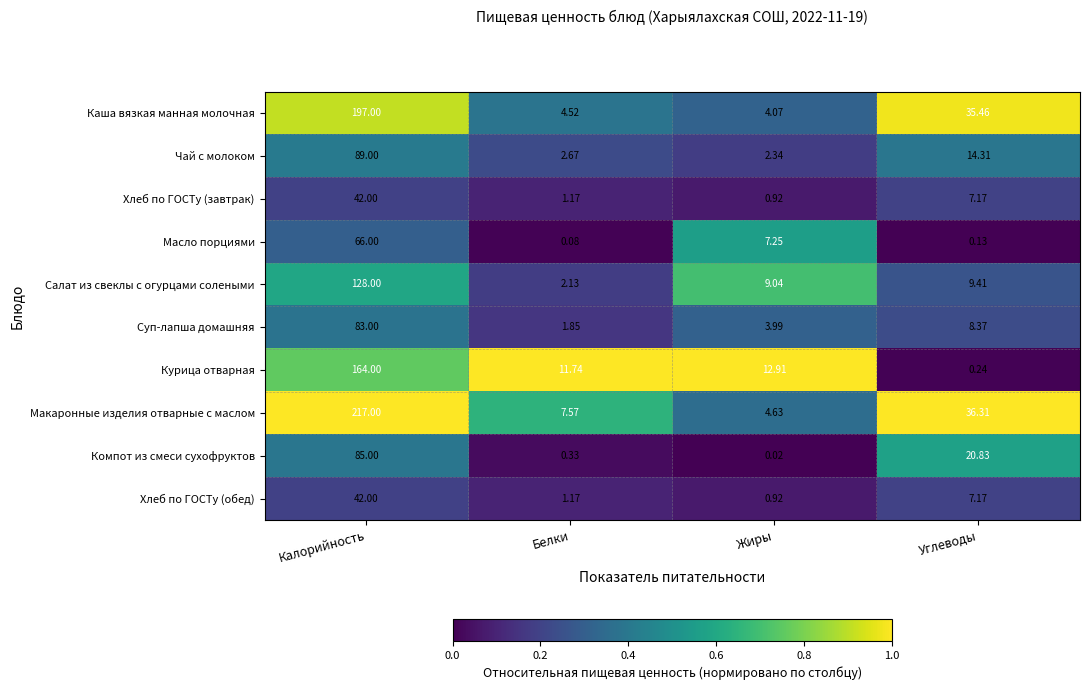

At which category is the sum across all series the highest?

Калорийность